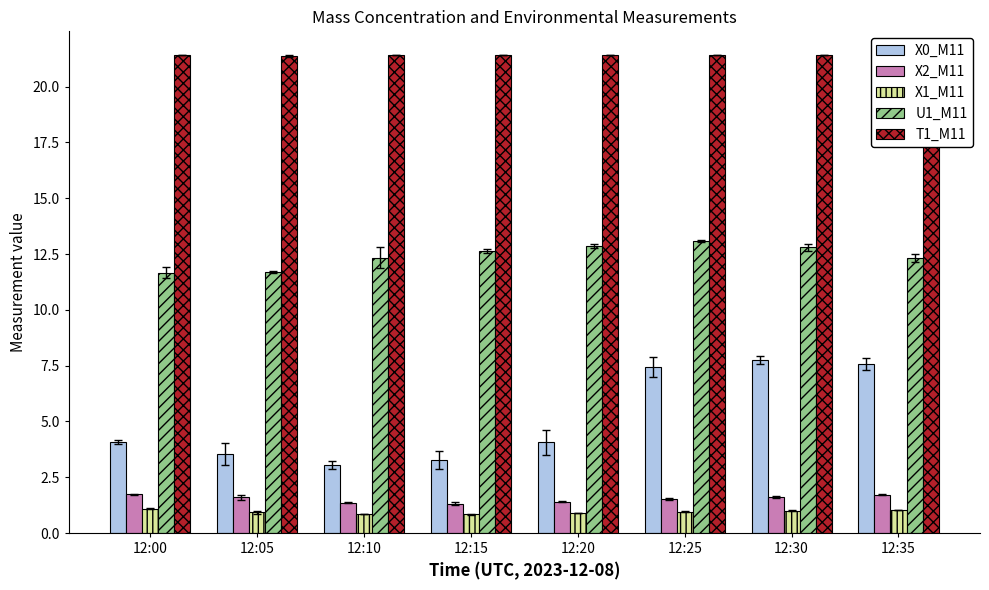

What is the sum of all U1_M11 values?

99.4